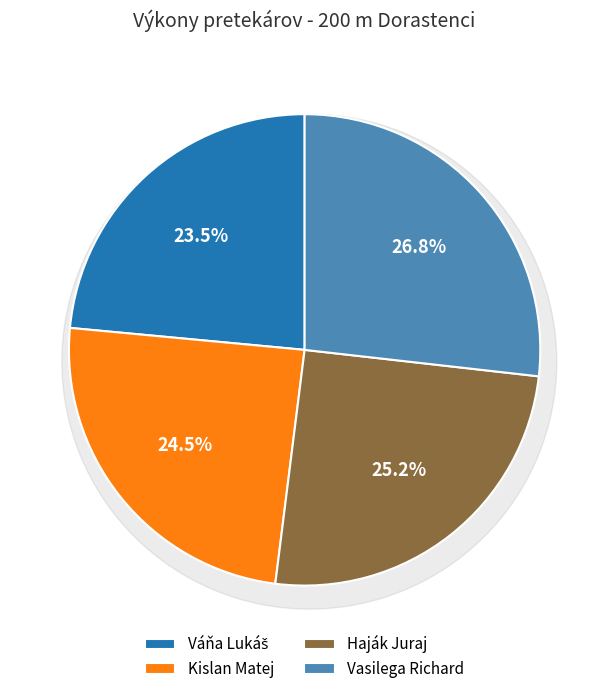

Between Váňa Lukáš and Haják Juraj, which is larger?

Haják Juraj